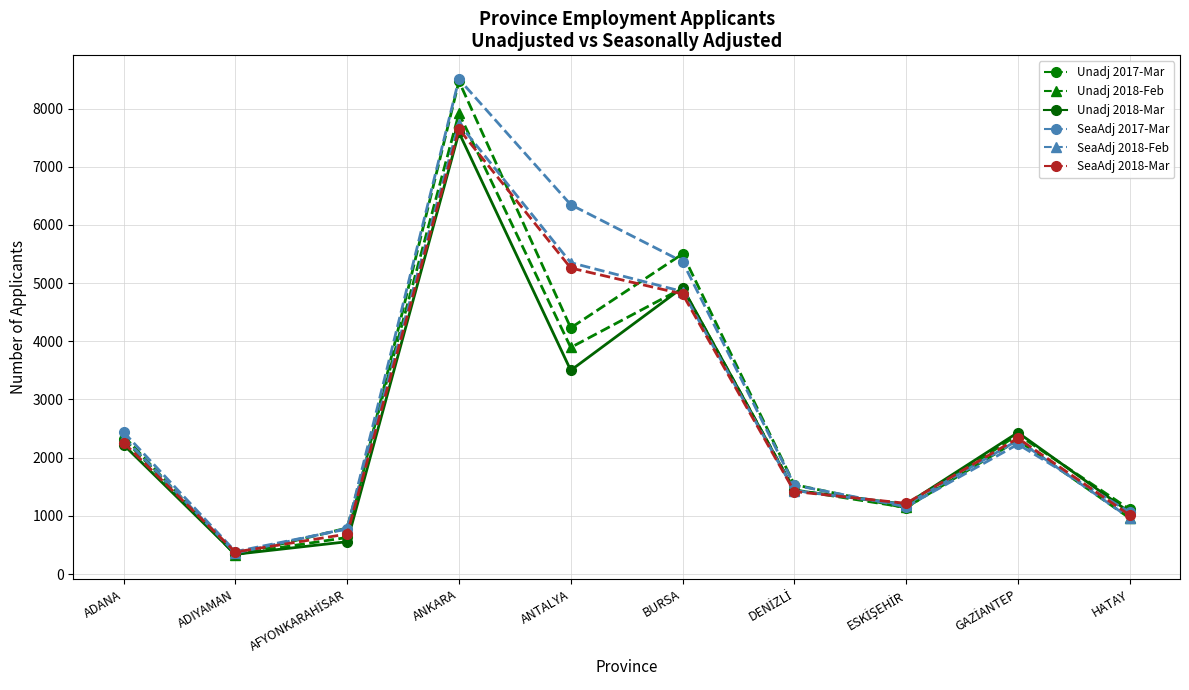

Is it true that Unadj 2018-Mar equals 2421.2 at BURSA?

False